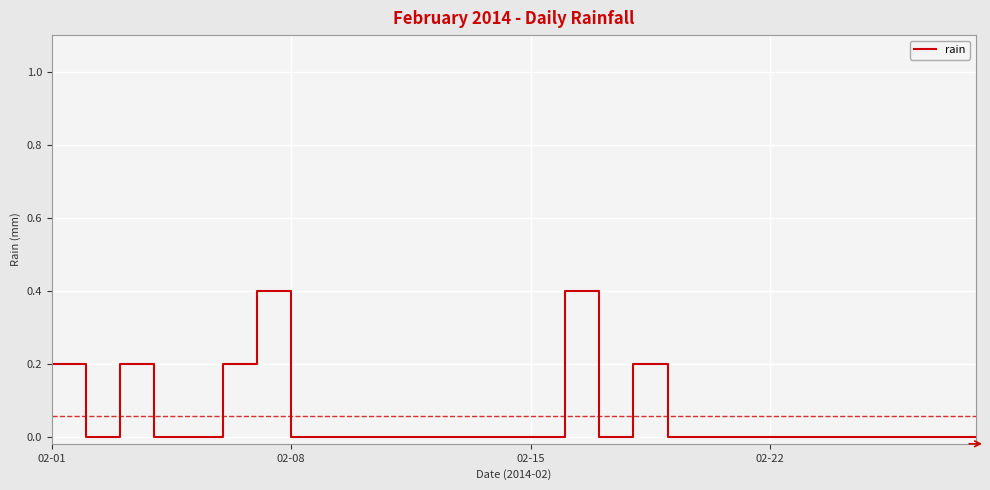

What is the sum of all values?

1.6